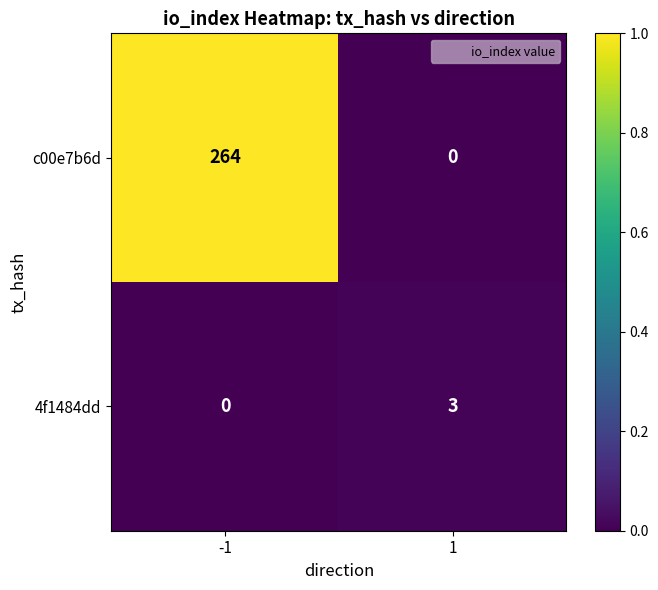

The 4f1484dd series shows 3 at 1. True or false?

True